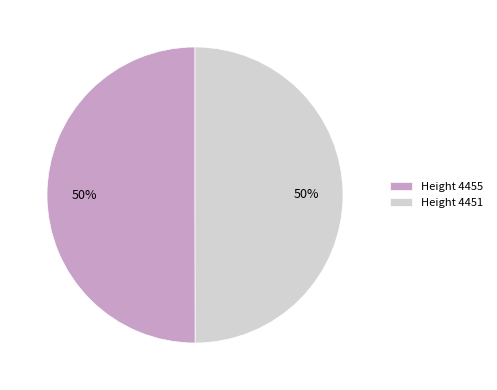

True or false: Height 4455 accounts for 40% of the total.

False